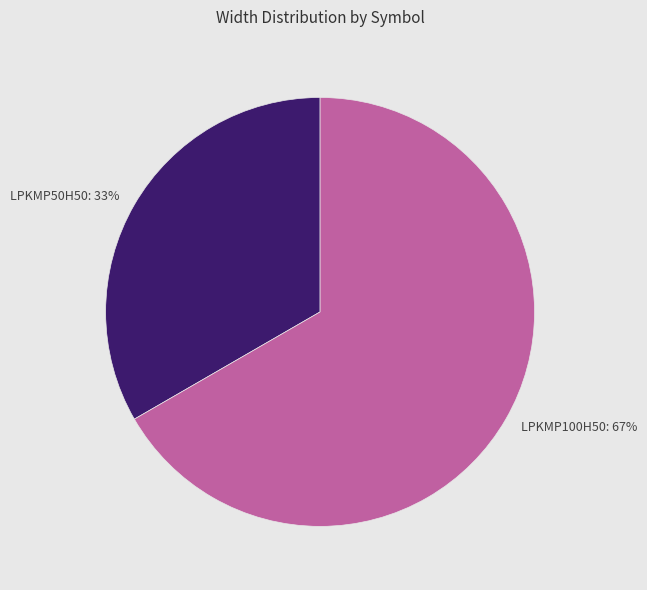

Rank the categories by value from highest to lowest.

LPKMP100H50, LPKMP50H50